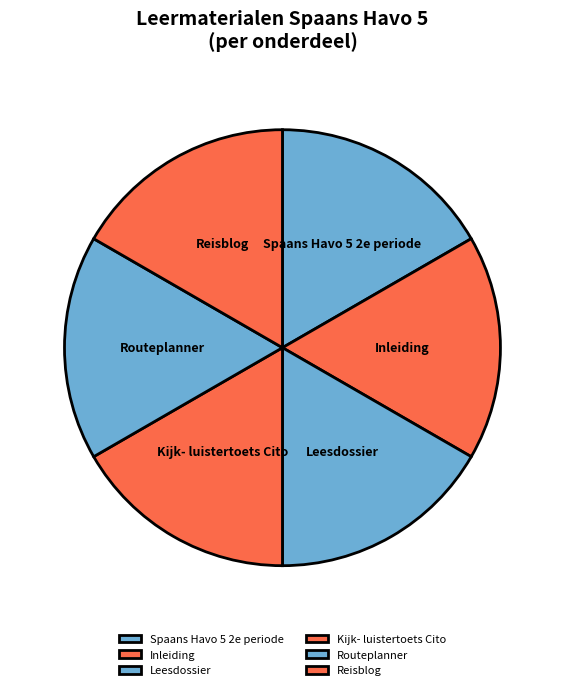

Approximately how many times larger is the value at Leesdossier compared to Reisblog?

1.0